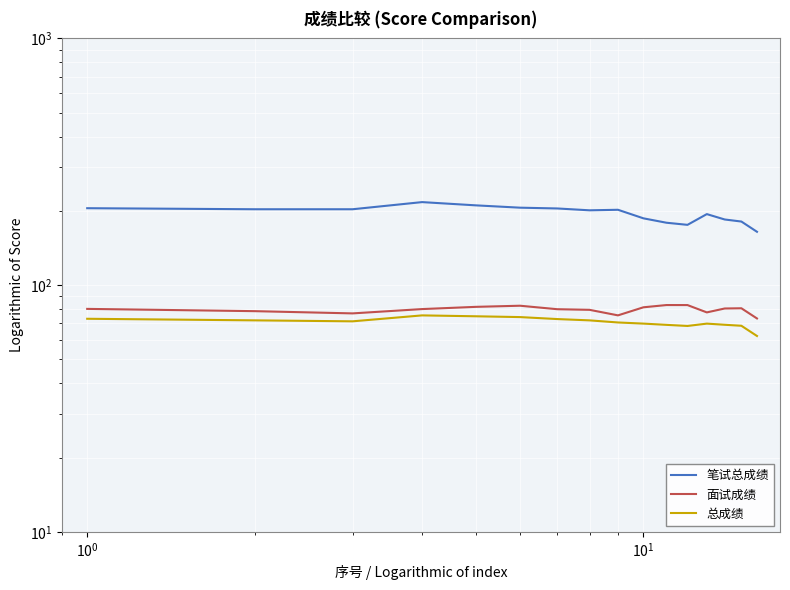

How many categories are shown in the chart?

16